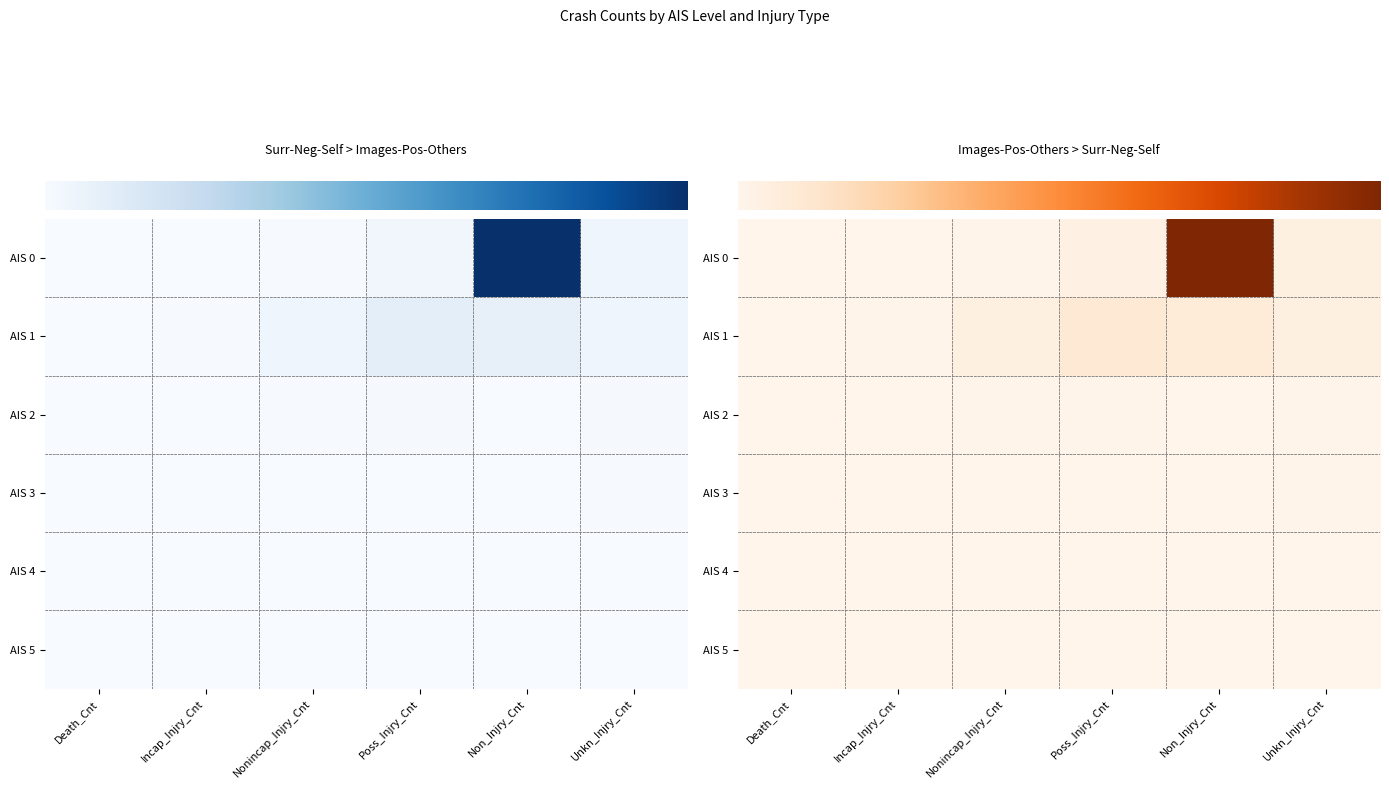

What is the greatest value displayed?

6.7